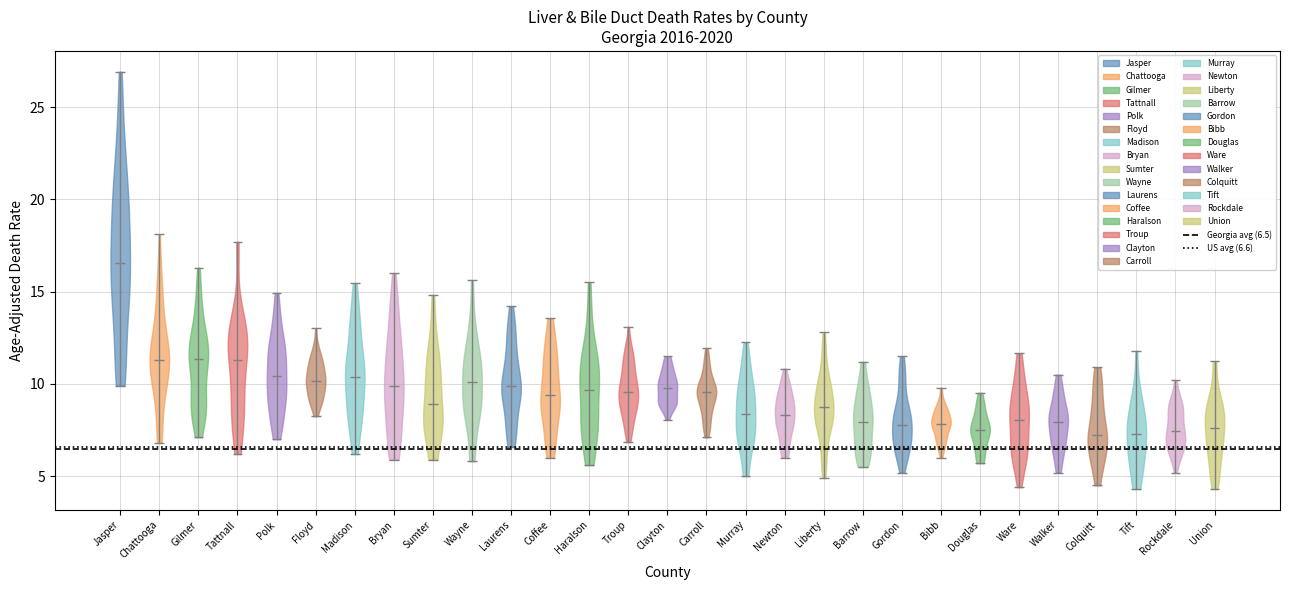

What is the lowest point the violin for Gilmer reaches on the y-axis? The values are not printed on the chart, so give them approximately, as read against the axis.

7.0